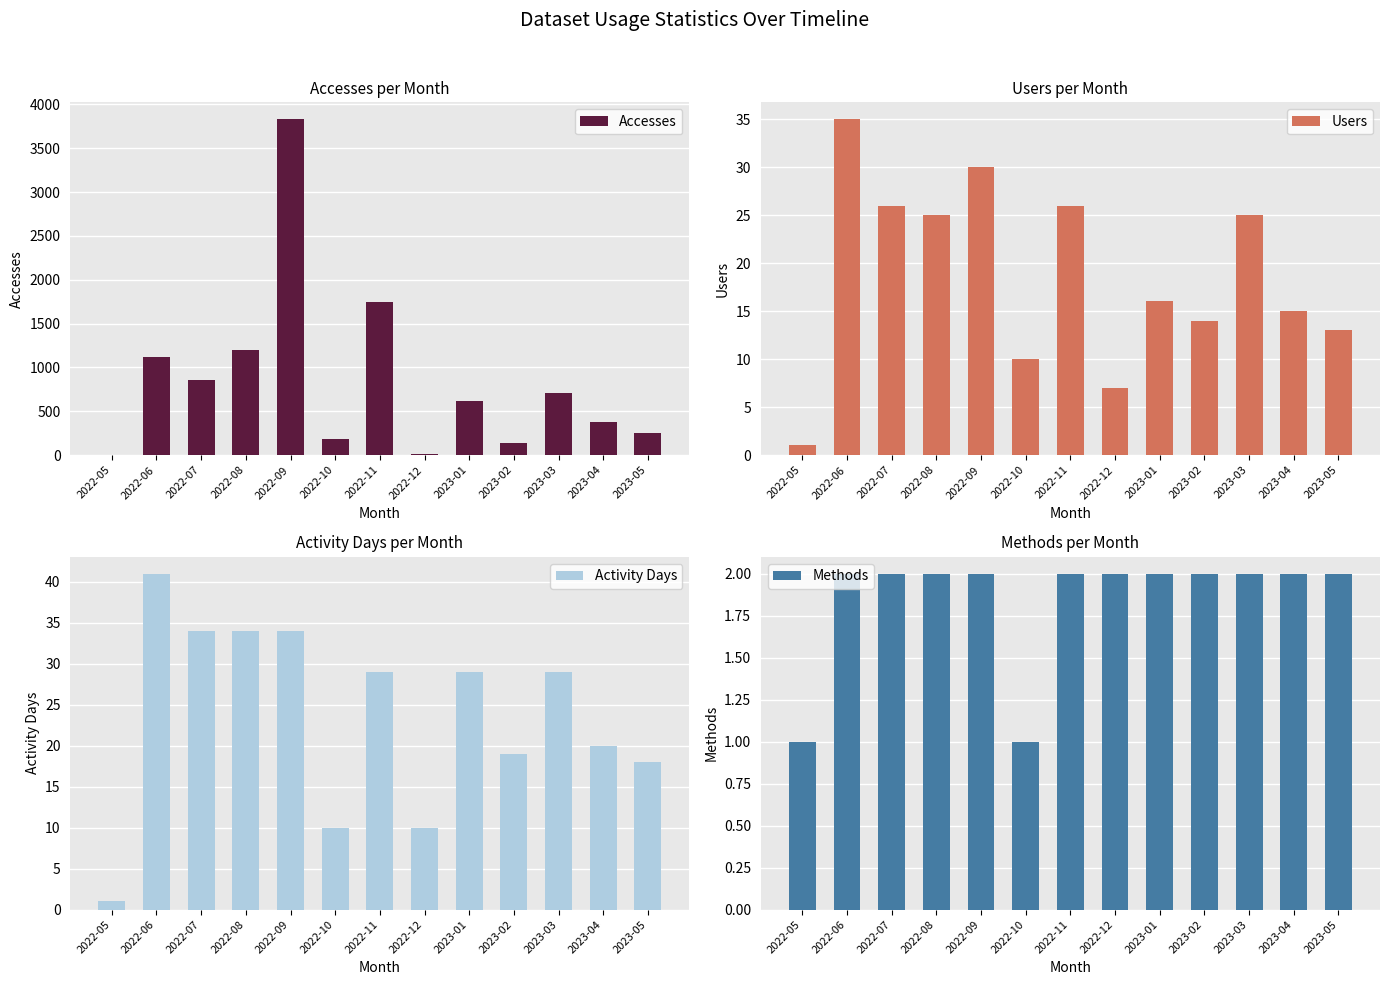

What is the sum of the Activity Days values at 2022-07 and 2022-09?

68